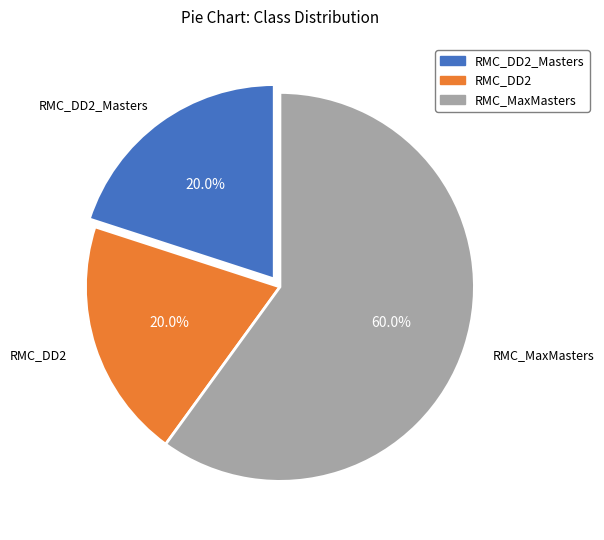

Which slice is the largest?

RMC_MaxMasters